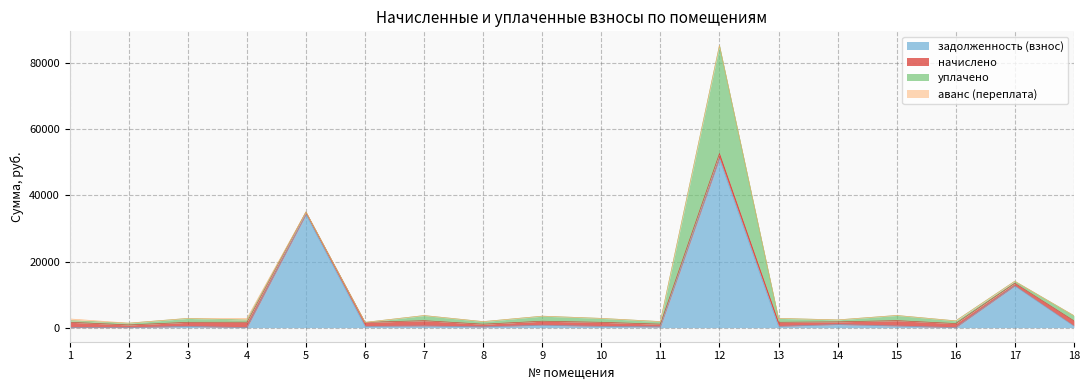

What is the maximum value shown in the chart?

51079.3